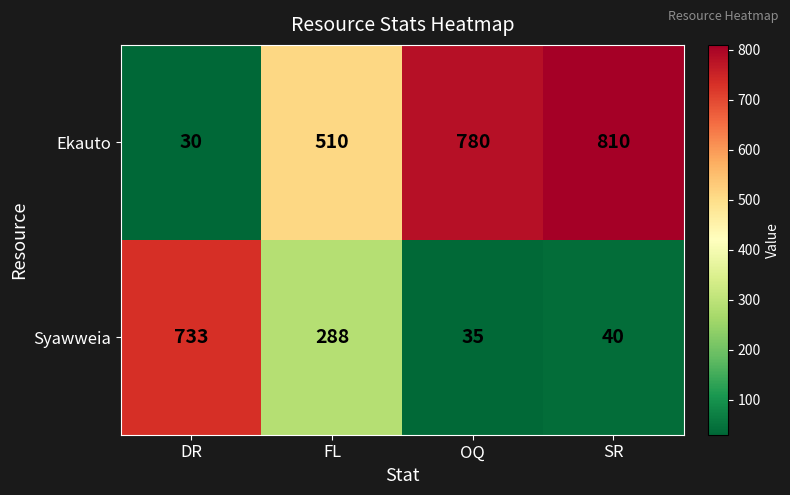

How many values in the Syawweia series are below 288?

2